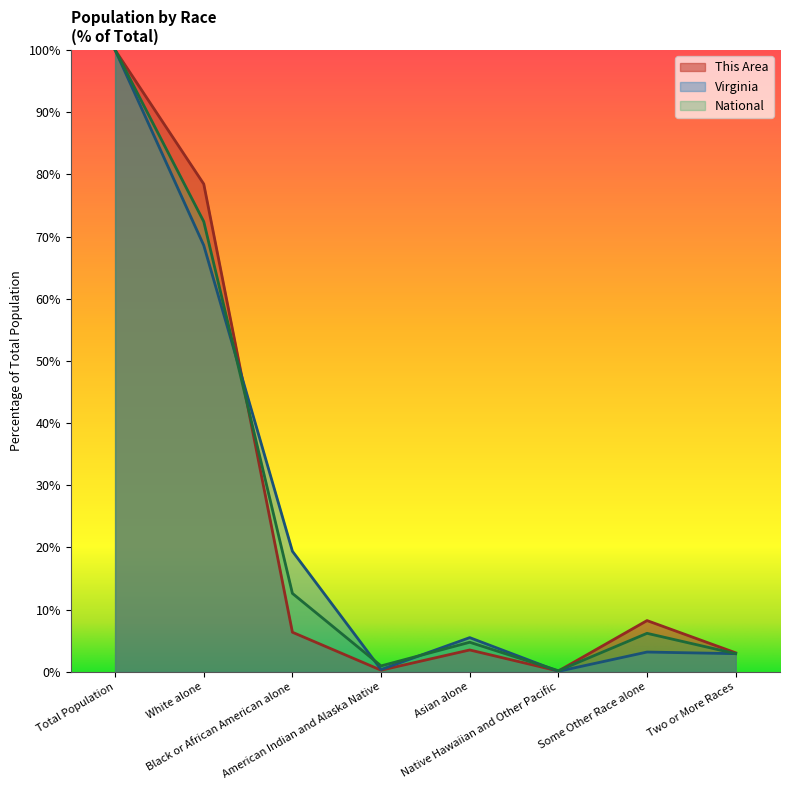

What is the approximate value of Virginia at American Indian and Alaska Native?

0.4